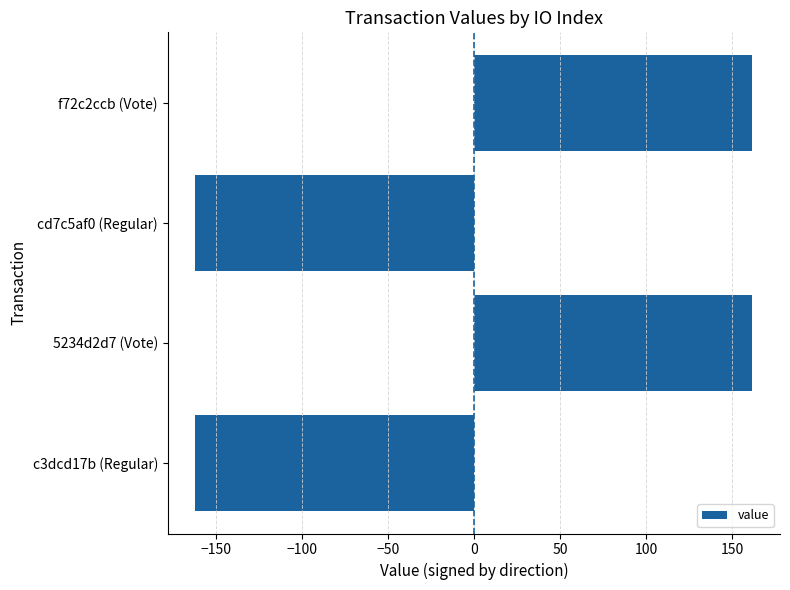

Is it true that the value at cd7c5af0 (Regular) is -161.7?

True